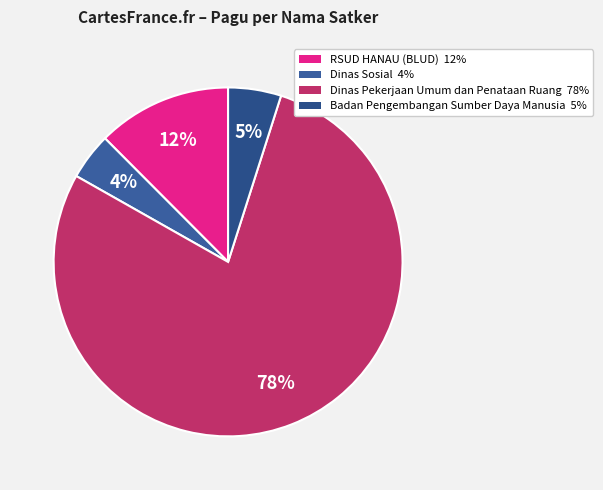

How many slices are in this pie chart?

4